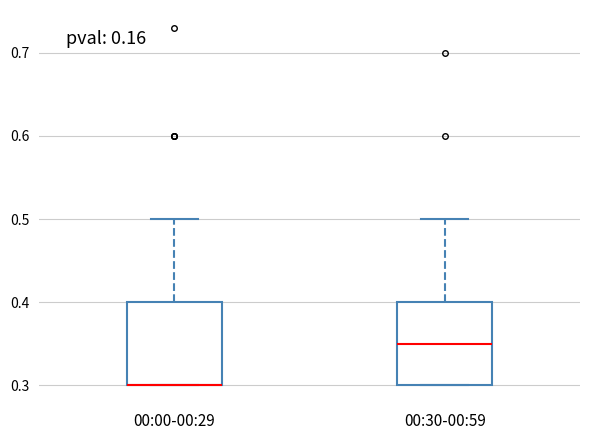

Reading left to right, transcribe this box plot: for each box, give where its median line is, the range the box spans, and where its two whiskers end, as read against the y-axis. The values are not printed on the chart, so give them approximately, as read against the axis.

00:00-00:29: median 0.30 (drawn on the box's lower edge), box 0.30 to 0.40, whiskers 0.30 to 0.50
00:30-00:59: median 0.35, box 0.30 to 0.40, whiskers 0.30 to 0.50